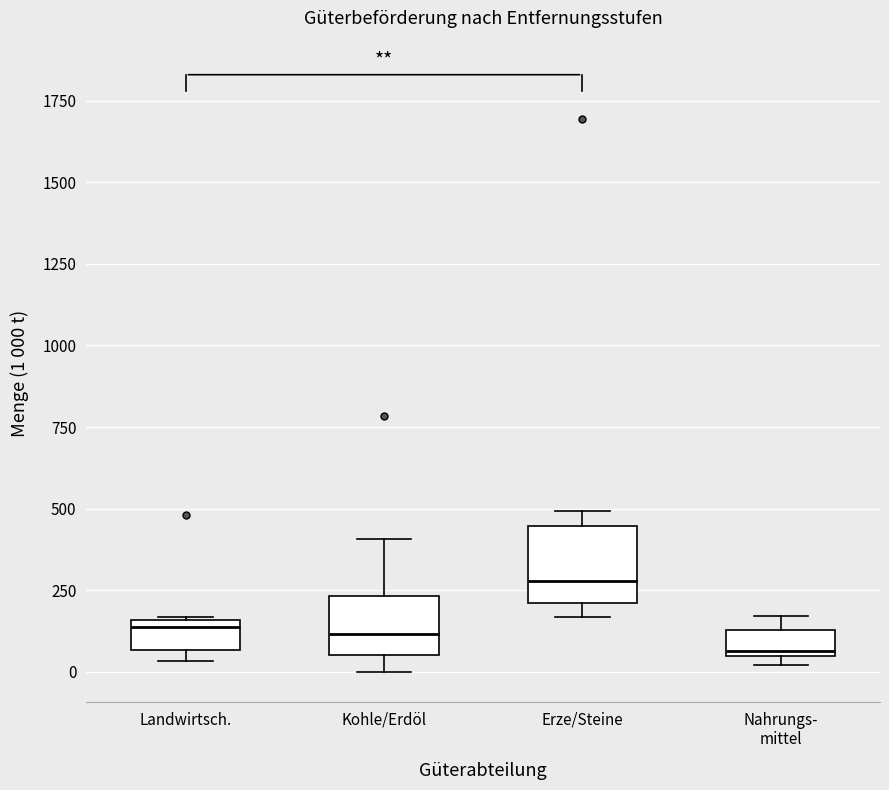

Which box's median line is the highest?

Erze/Steine